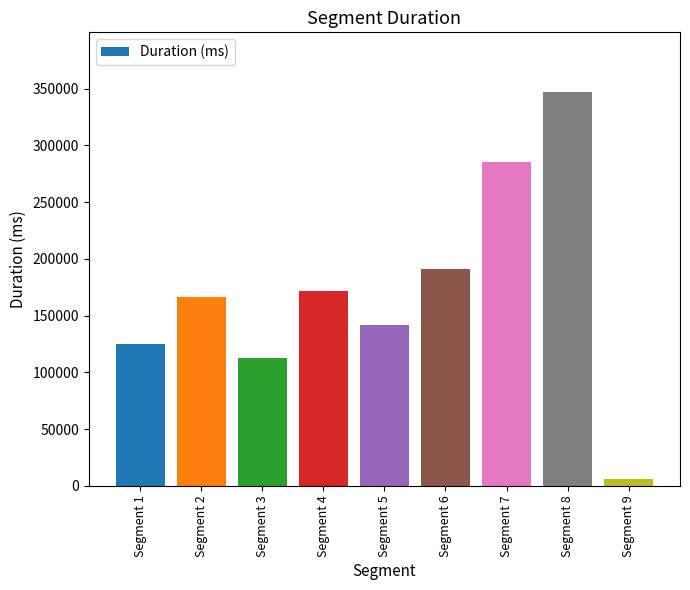

Which category has the lowest value across all series?

Segment 9